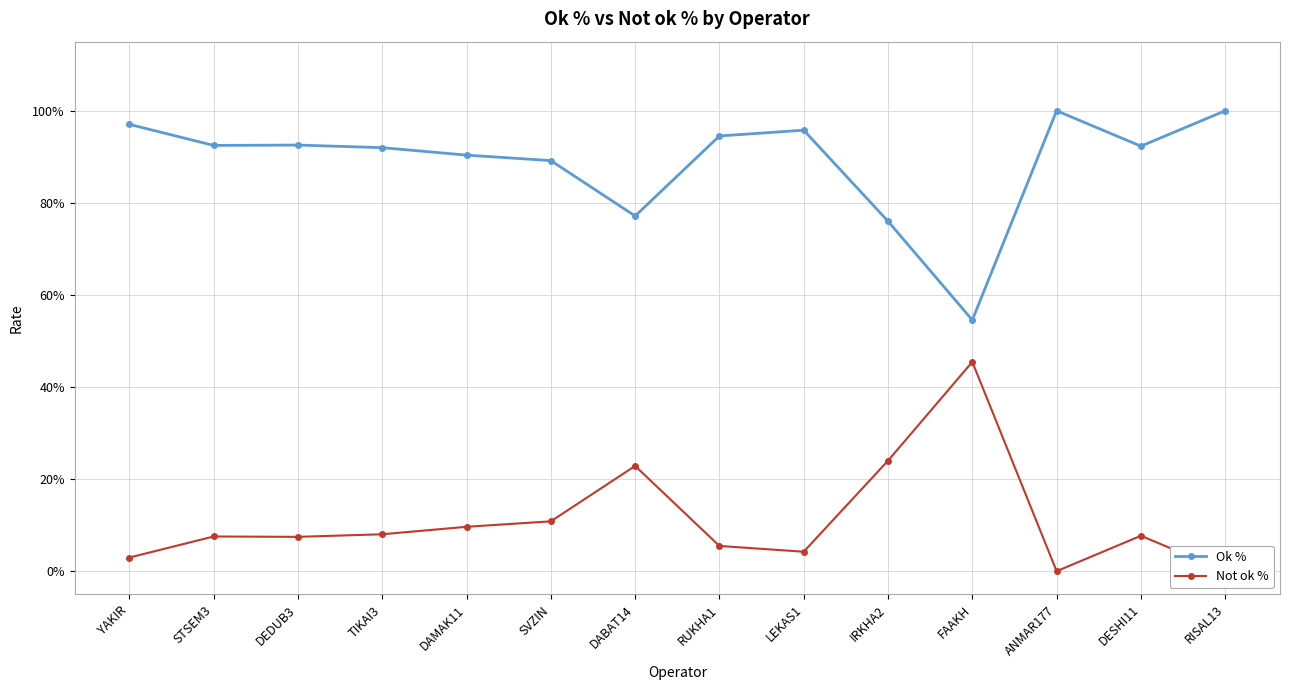

What is the sum of all Not ok % values?

1.6